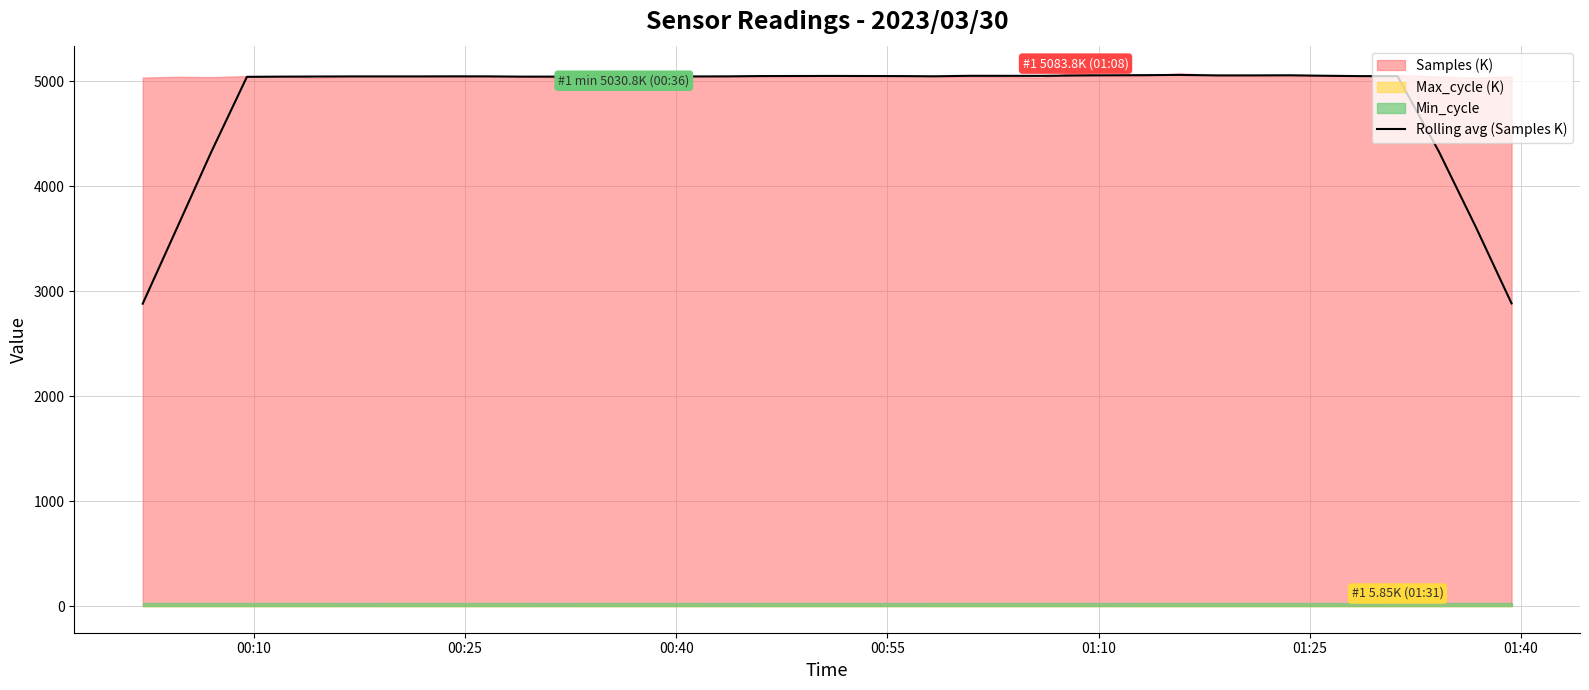

What is the maximum value for Rolling avg (Samples K)?

5059.3